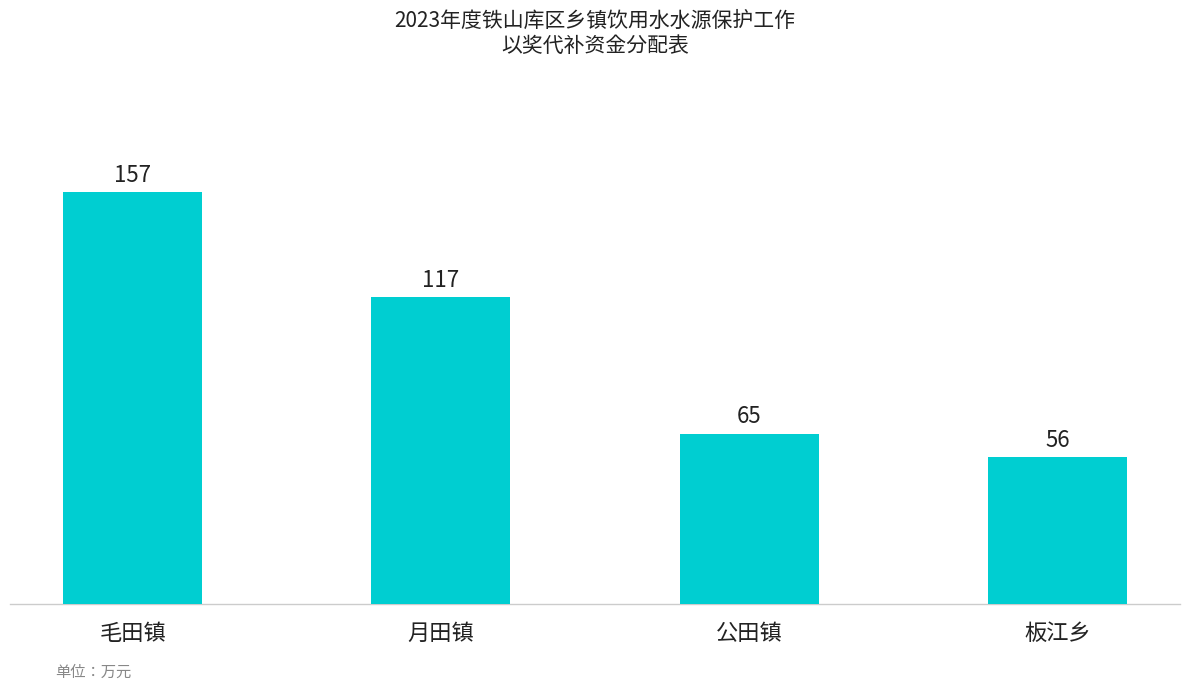

Is it true that the value at 公田镇 is 65?

True